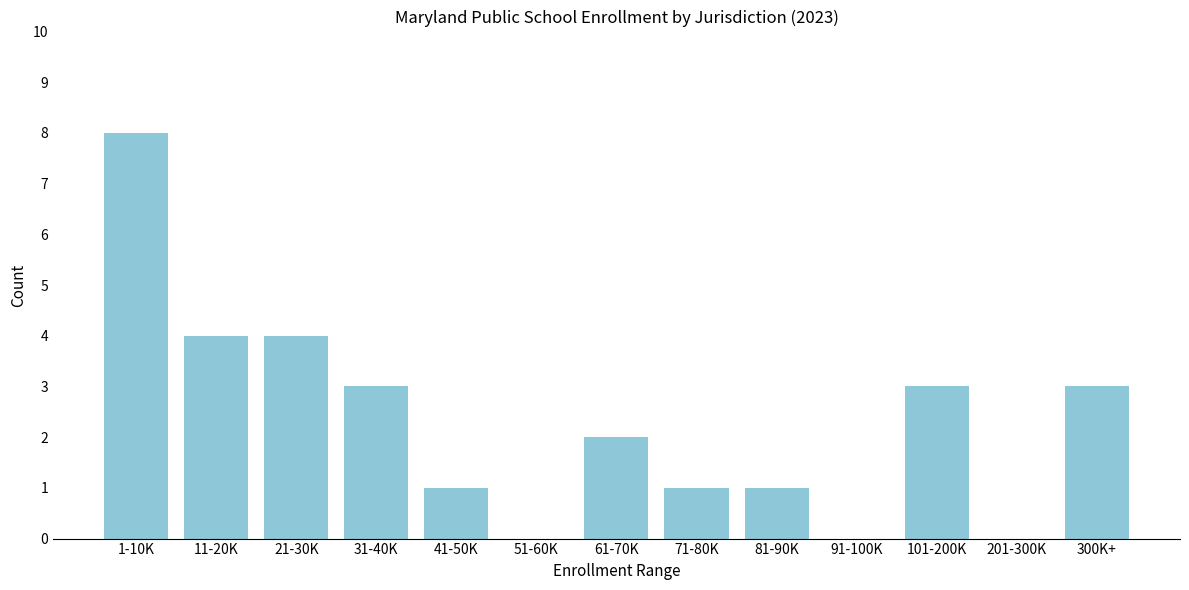

Reading left to right, extract all data points from this chart.

1-10K=8	11-20K=4	21-30K=4	31-40K=3	41-50K=1	51-60K=0	61-70K=2	71-80K=1	81-90K=1	91-100K=0	101-200K=3	201-300K=0	300K+=3